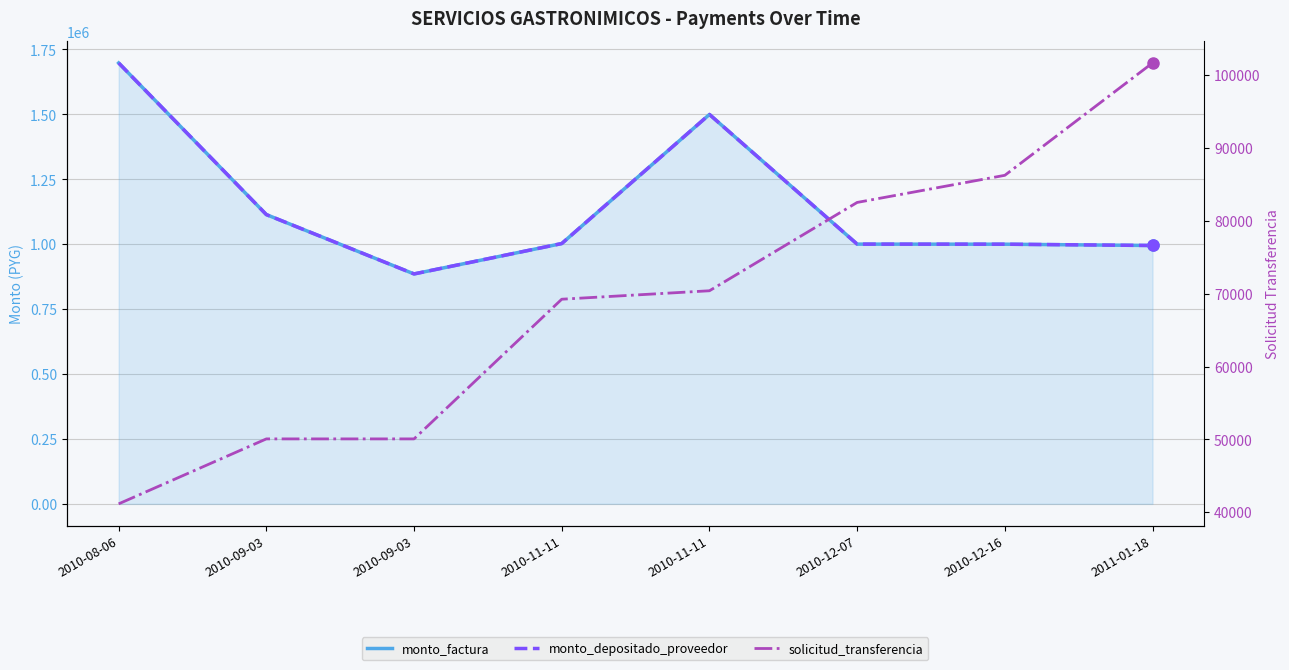

How many lines are shown in the chart?

3